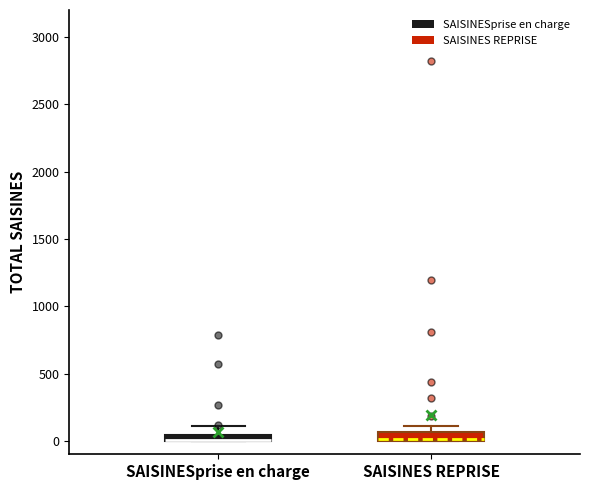

Where is the lower edge of the box for SAISINES REPRISE on the y-axis? The values are not printed on the chart, so give them approximately, as read against the axis.

0